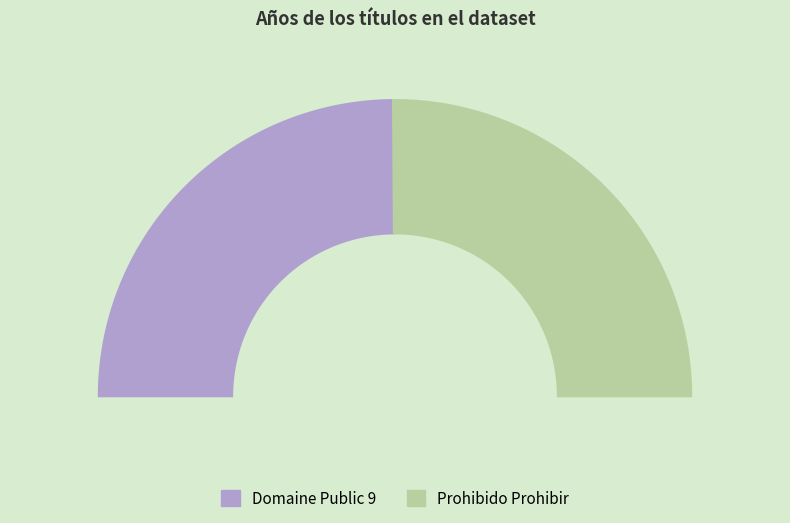

What percentage do Domaine Public 9 and Prohibido Prohibir together represent?

100.0%